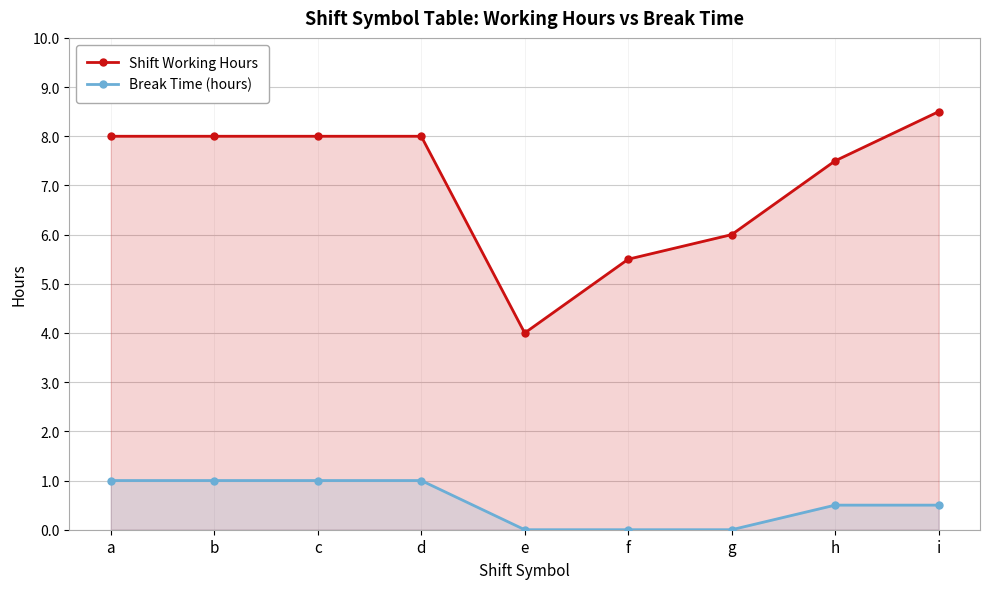

True or false: Break Time (hours) has more than 2 interior local peaks.

False